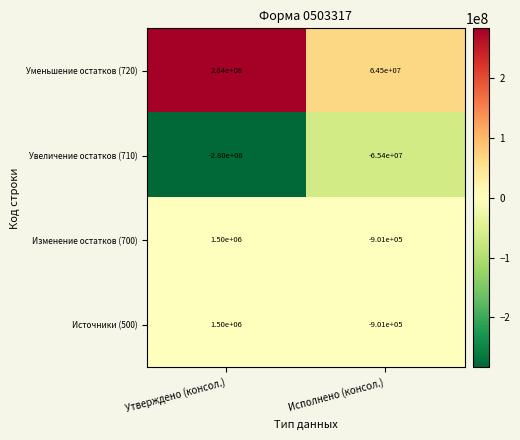

What is the difference between the Изменение остатков (700) values at Утверждено (консол.) and Исполнено (консол.)?

2401000